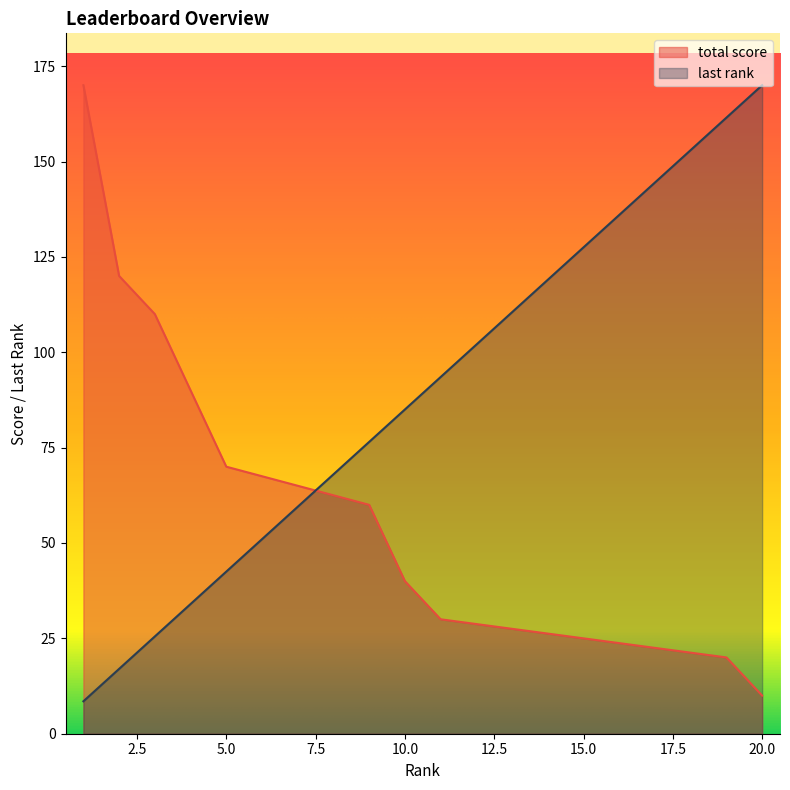

Rank the series at 10 from lowest to highest value.

total score, last_rank